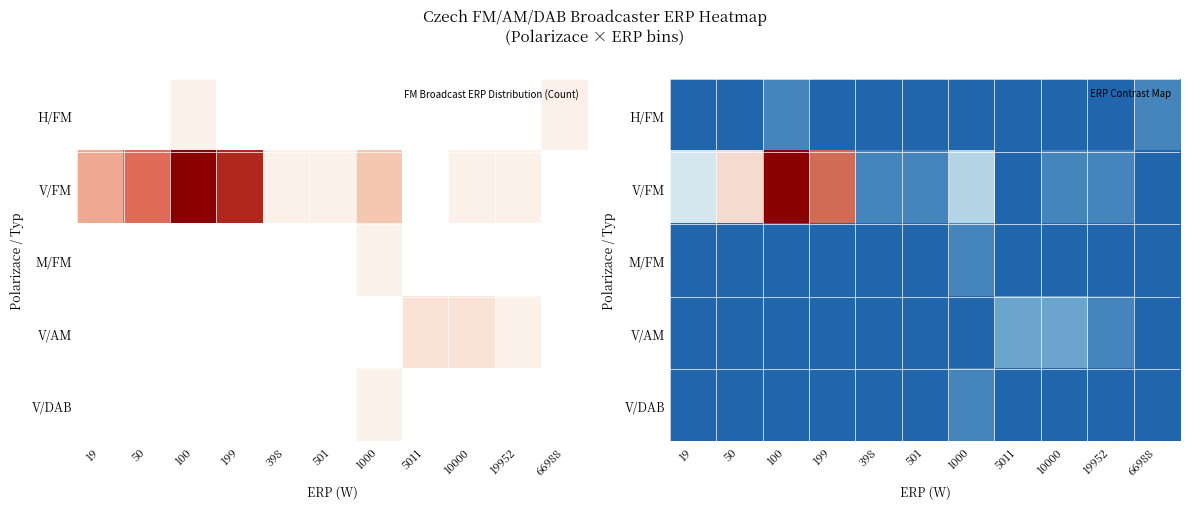

Which category has the lowest value across all series?

19